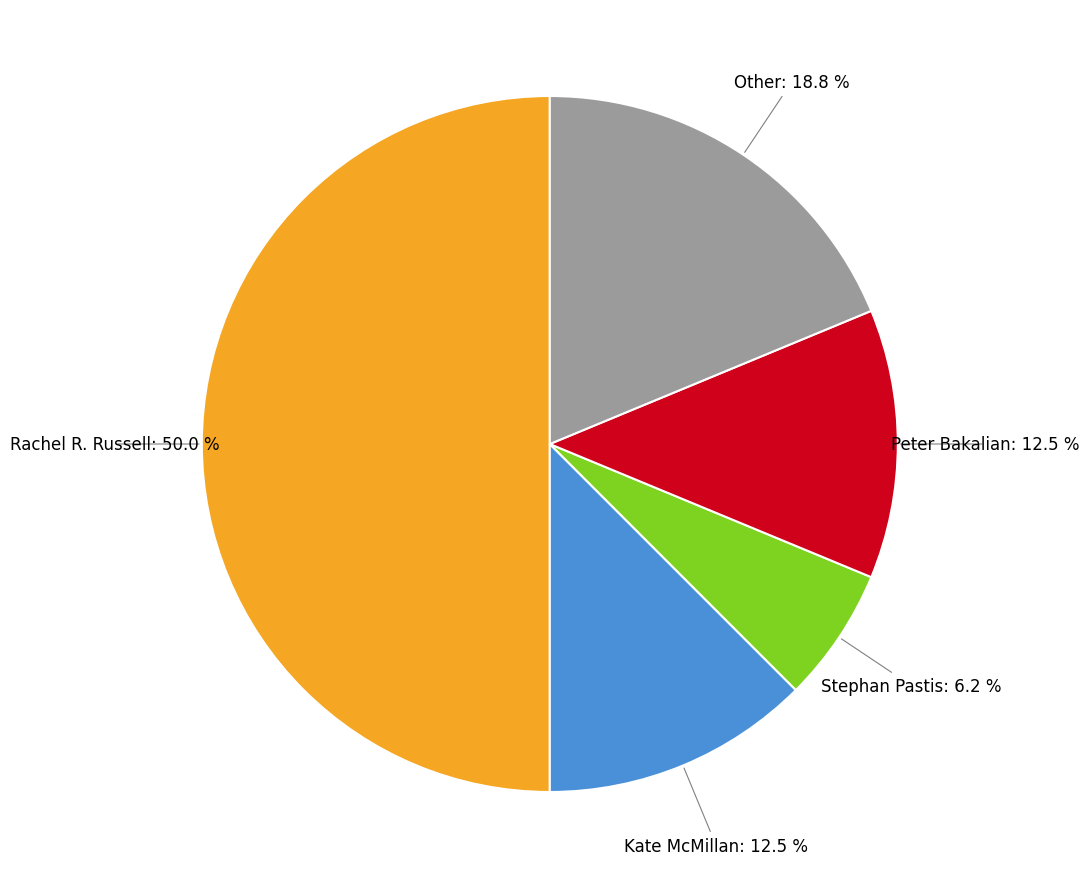

Which category has the smallest portion of the pie?

Stephan Pastis